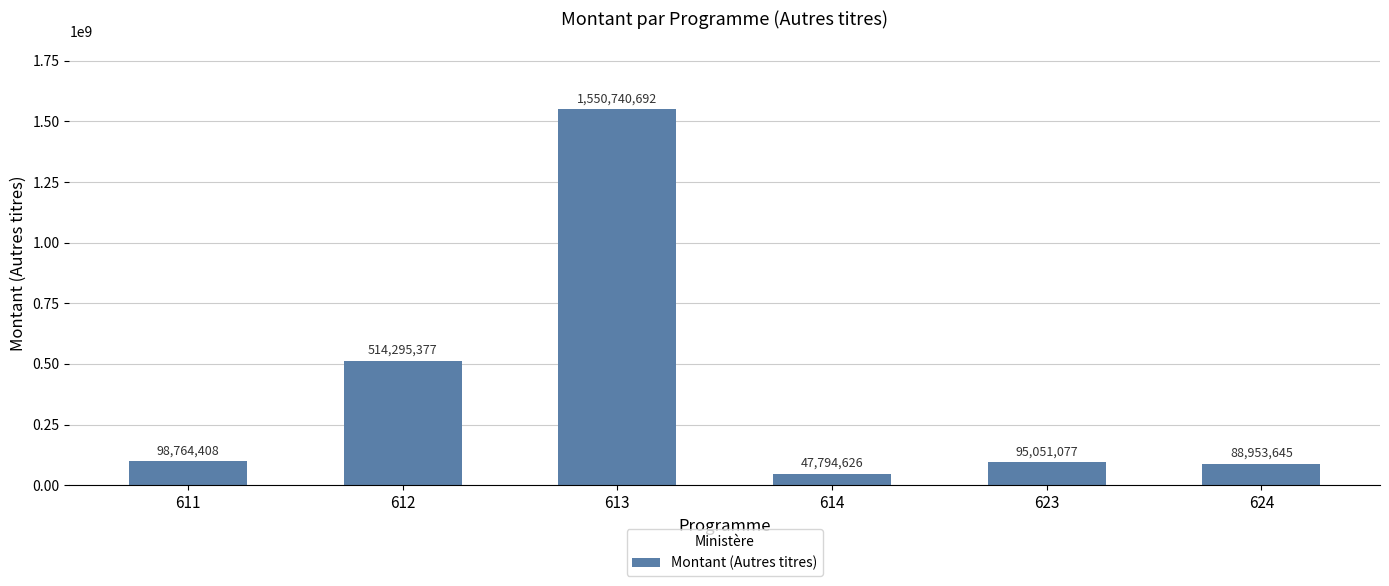

What is the value of the 2nd bar from the left?

514295377